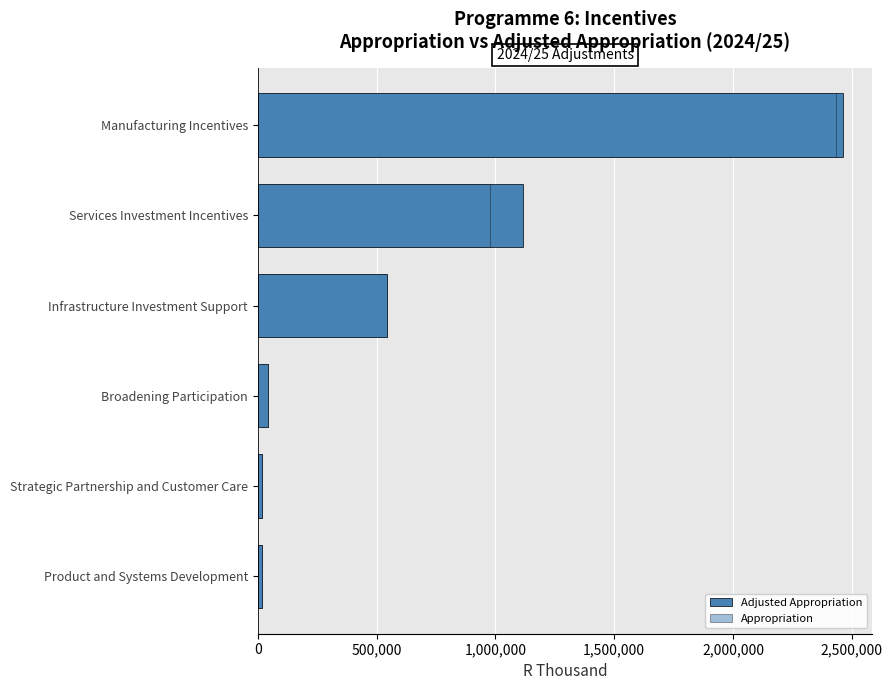

How many values in the Adjusted Appropriation series exceed 542660?

2